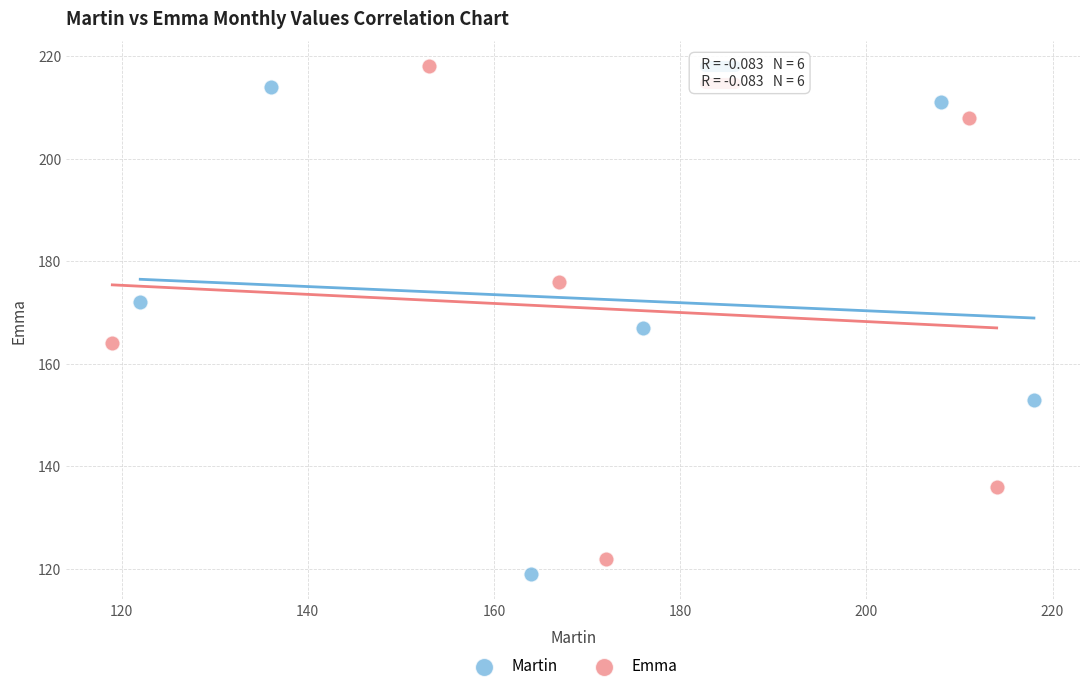

Which series contains the lowest Y value?

Martin